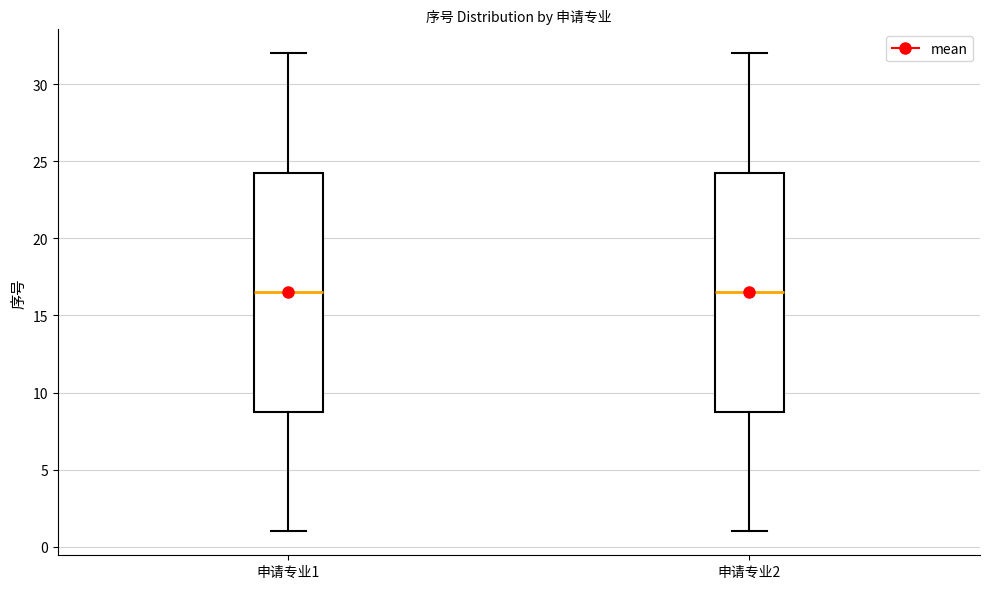

Reading left to right, read every box against the y-axis: the position of its median line, the range the box covers, and the ends of its whiskers. The values are not printed on the chart, so give them approximately, as read against the axis.

申请专业1: median 16.5, box 9.0 to 24.5, whiskers 1.0 to 32.0
申请专业2: median 16.5, box 9.0 to 24.5, whiskers 1.0 to 32.0